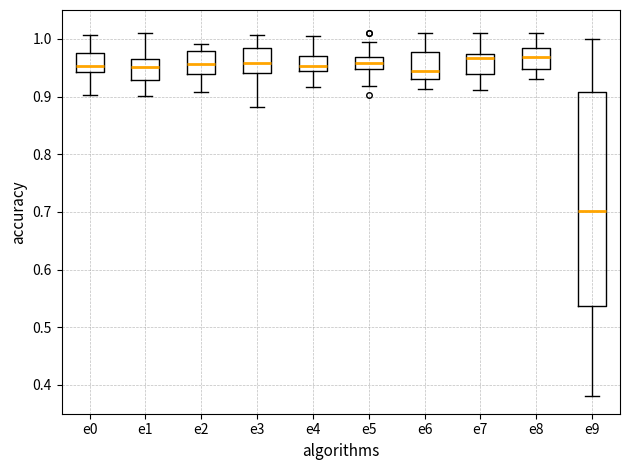

Which box is the tallest, from its lower edge to its upper edge?

e9